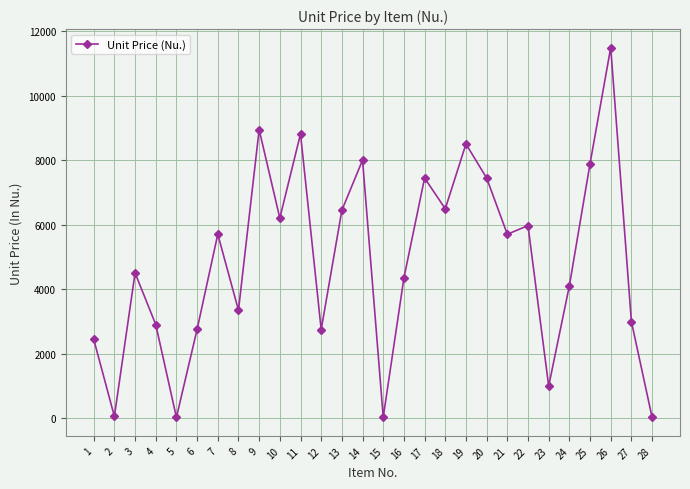

Count the number of categories in the chart.

28